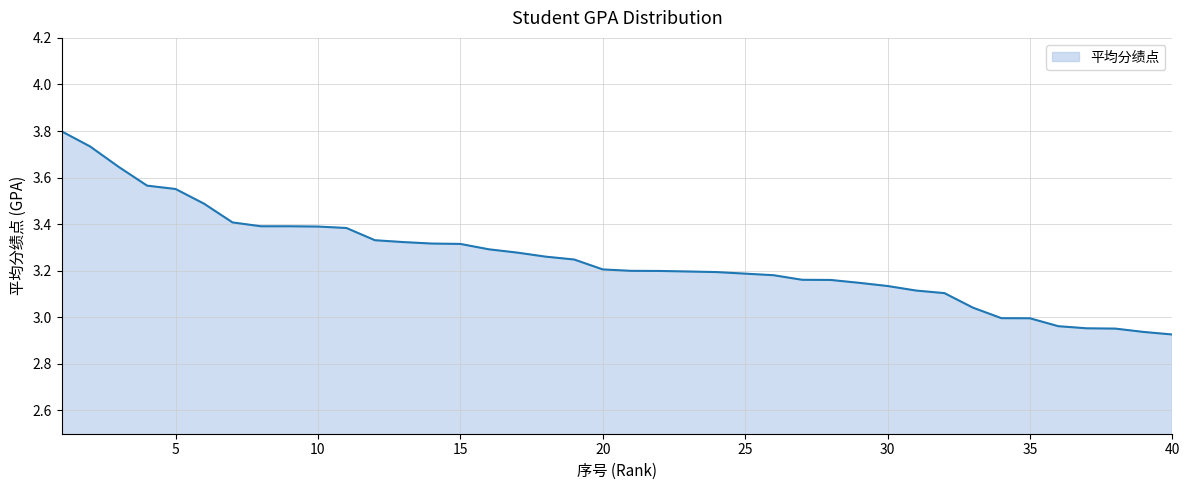

What is the maximum value shown in the chart?

3.8